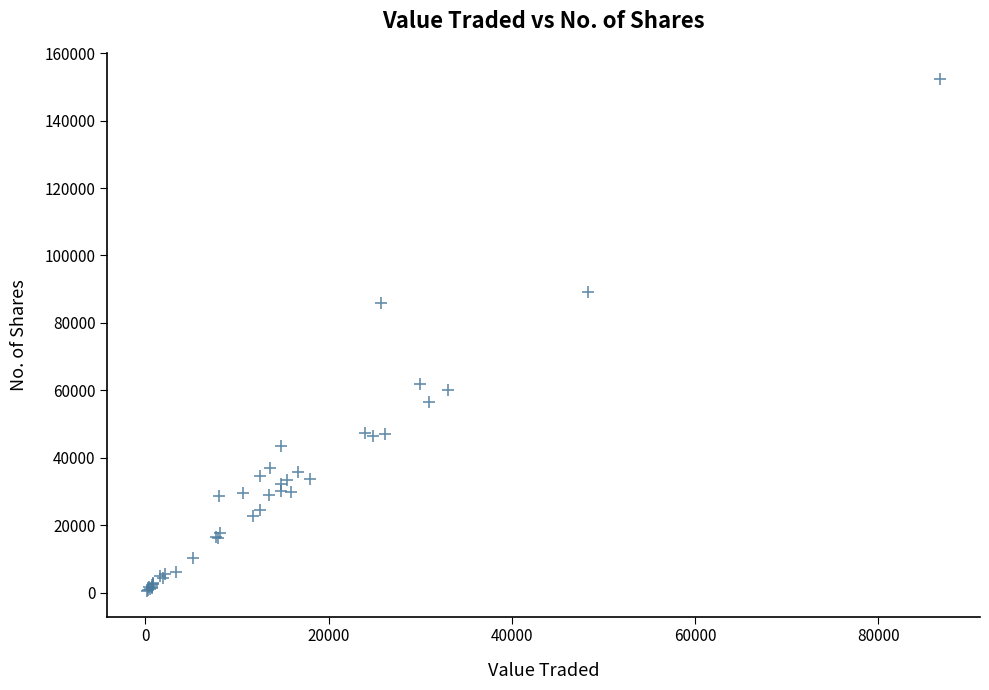

What Y value in the scatter plot is closest to 76475?

85880